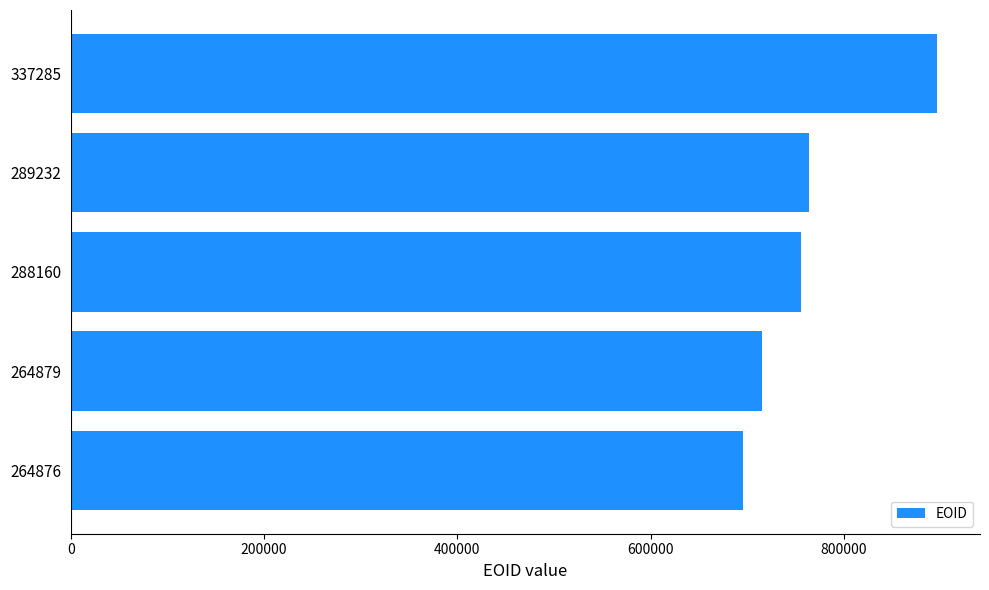

At which label is the value closest to 795833?

289232